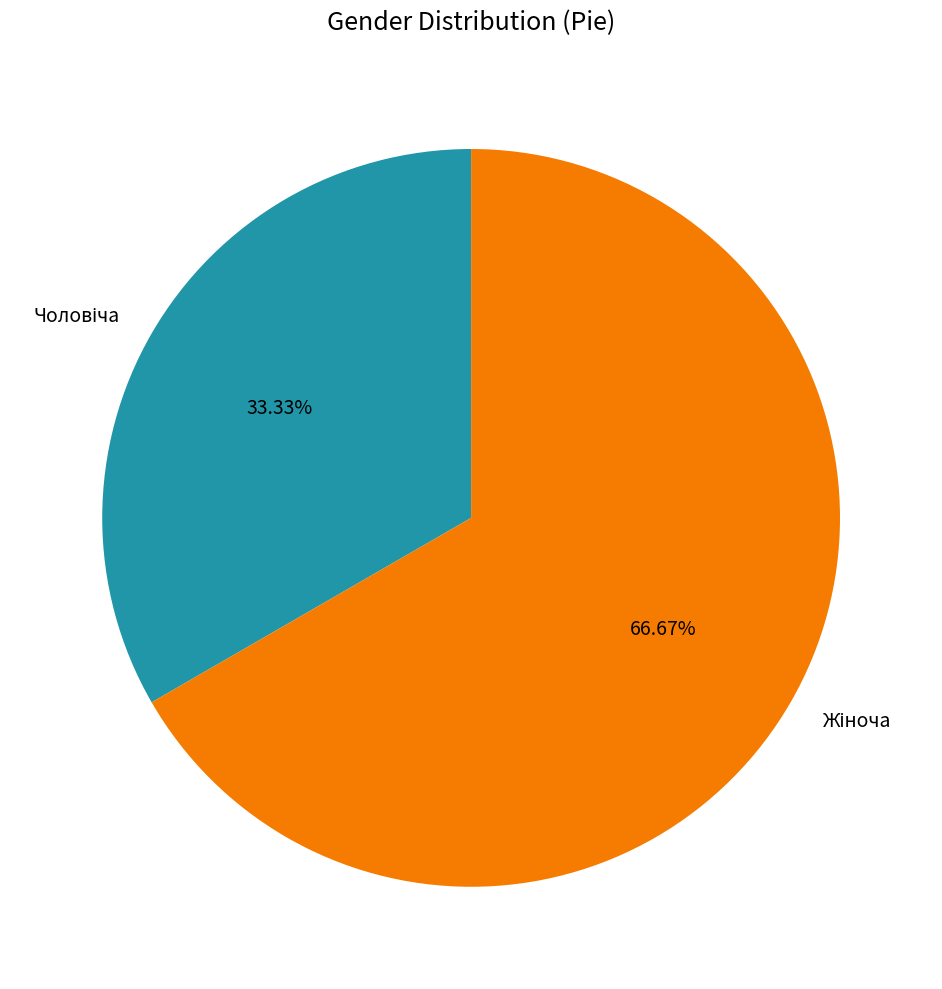

Is there any slice that represents more than half of the pie?

Yes